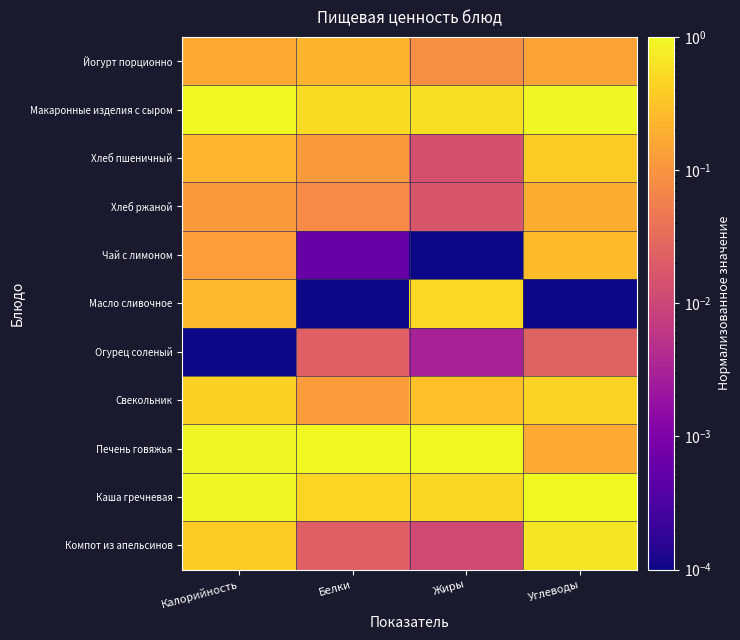

List the series in order of their peak value, highest first.

Макаронные изделия с сыром, Печень говяжья, Каша гречневая, Компот из апельсинов, Масло сливочное, Свекольник, Хлеб пшеничный, Чай с лимоном, Йогурт порционно, Хлеб ржаной, Огурец соленый